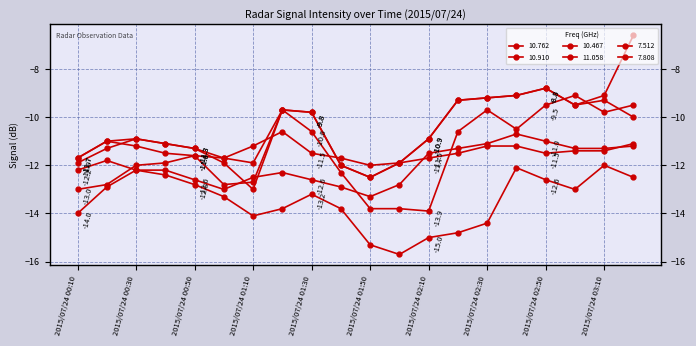

At which category is the sum across all series the highest?

2015/07/24 03:20